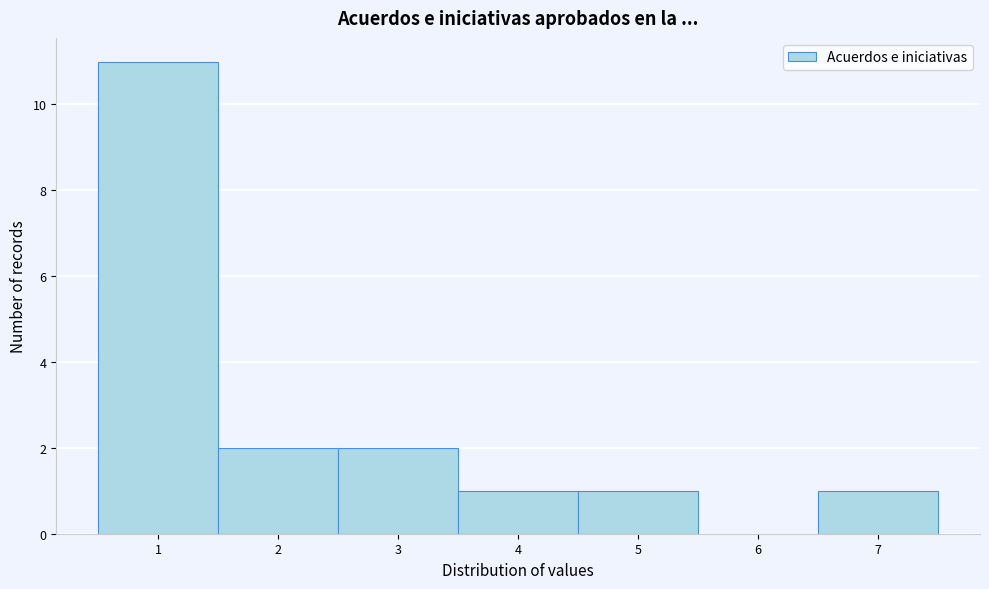

Reading left to right, transcribe this chart: for each bar, give the range it covers on the x-axis and its height. The values are not printed on the chart, so give them approximately, as read against the axis.

0.5 to 1.5: 11
1.5 to 2.5: 2
2.5 to 3.5: 2
3.5 to 4.5: 1
4.5 to 5.5: 1
5.5 to 6.5: 0
6.5 to 7.5: 1